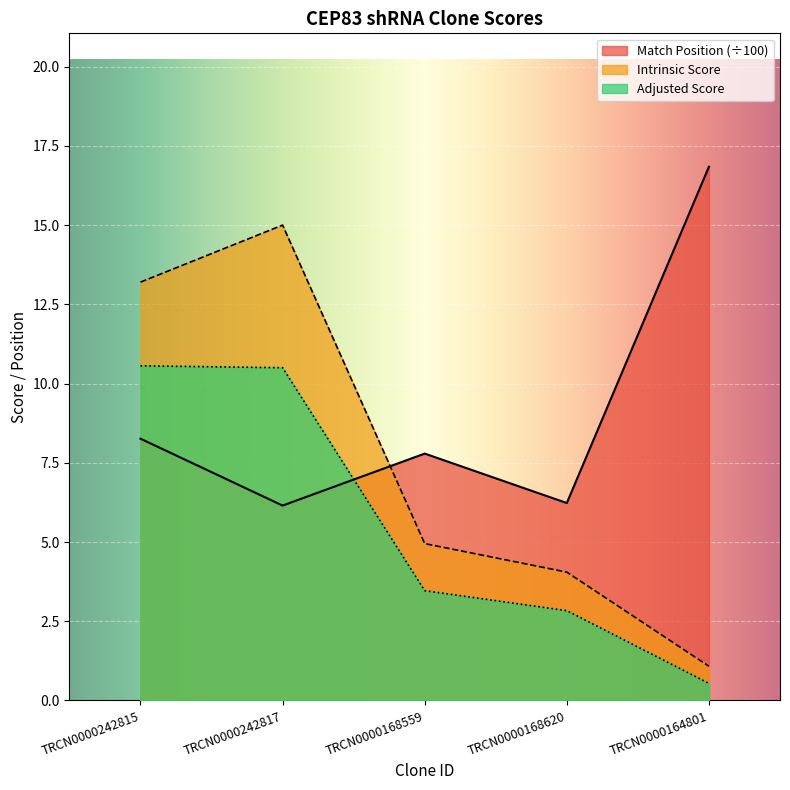

What are all the series names shown in the legend?

Match Position (÷100), Intrinsic Score, Adjusted Score